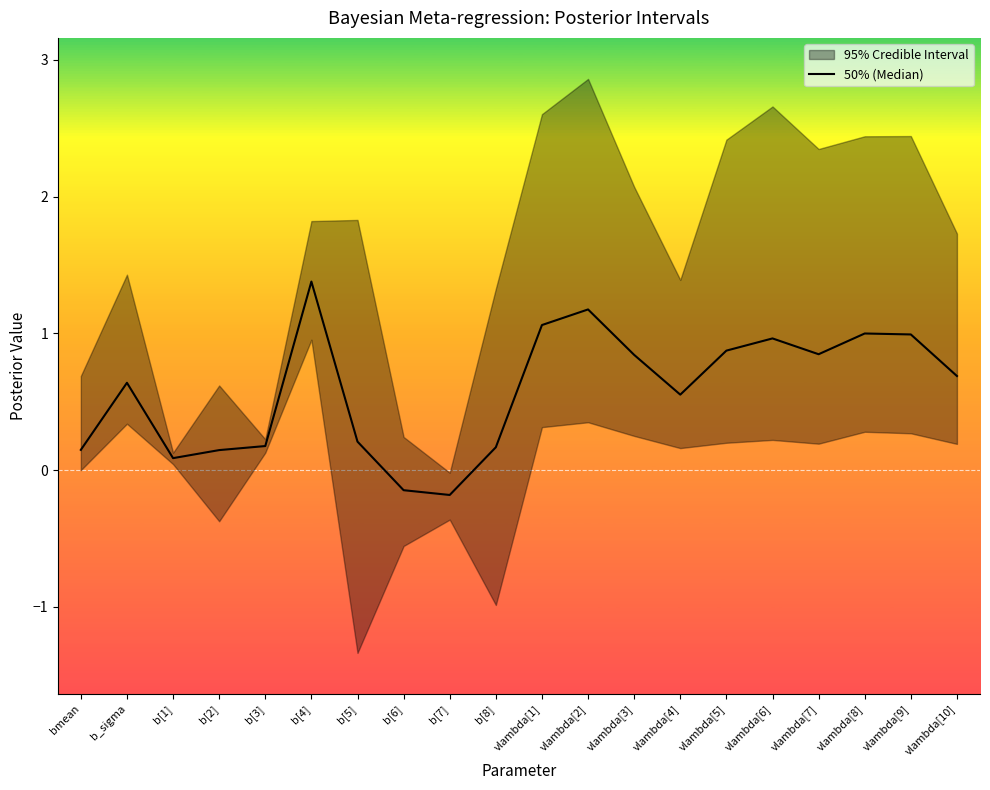

List the labels in order of value, largest first.

b[4], vlambda[2], vlambda[1], vlambda[8], vlambda[9], vlambda[6], vlambda[5], vlambda[7], vlambda[3], vlambda[10], b_sigma, vlambda[4], b[5], b[3], b[8], bmean, b[2], b[1], b[6], b[7]